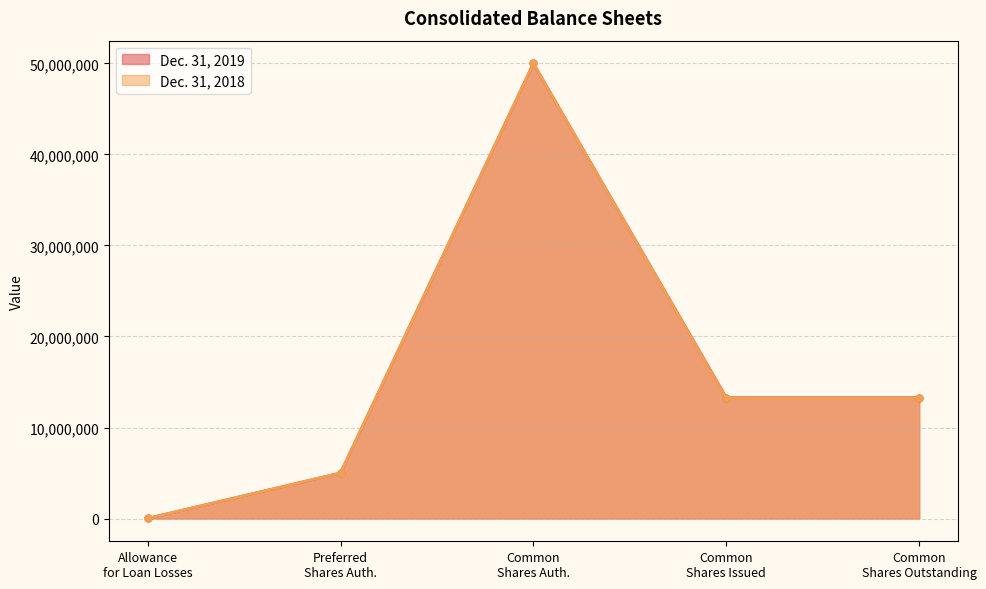

At which category is the sum across all series the highest?

Common
Shares Auth.